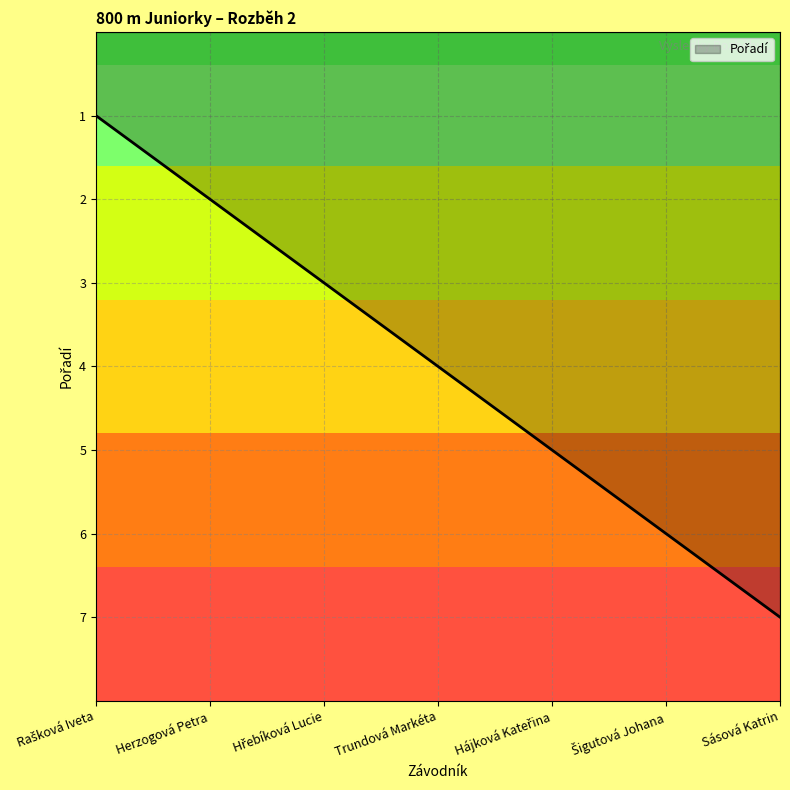

True or false: the data has more than 1 interior local peaks.

False